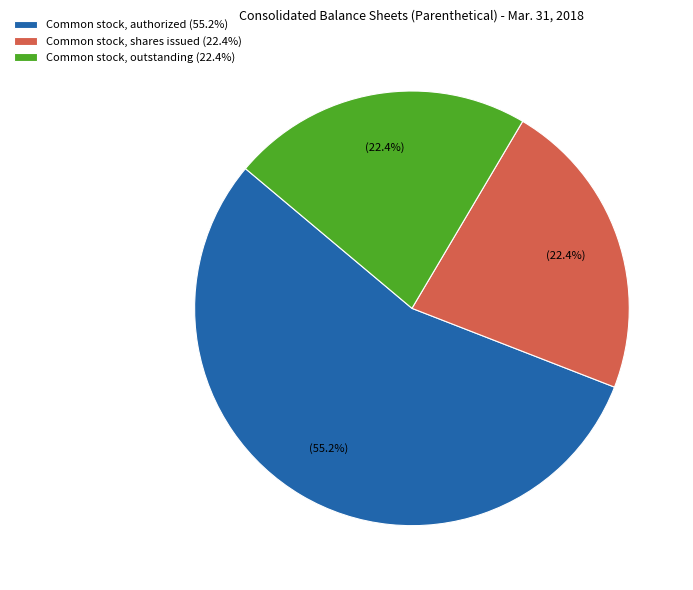

Count the number of slices in the pie.

3